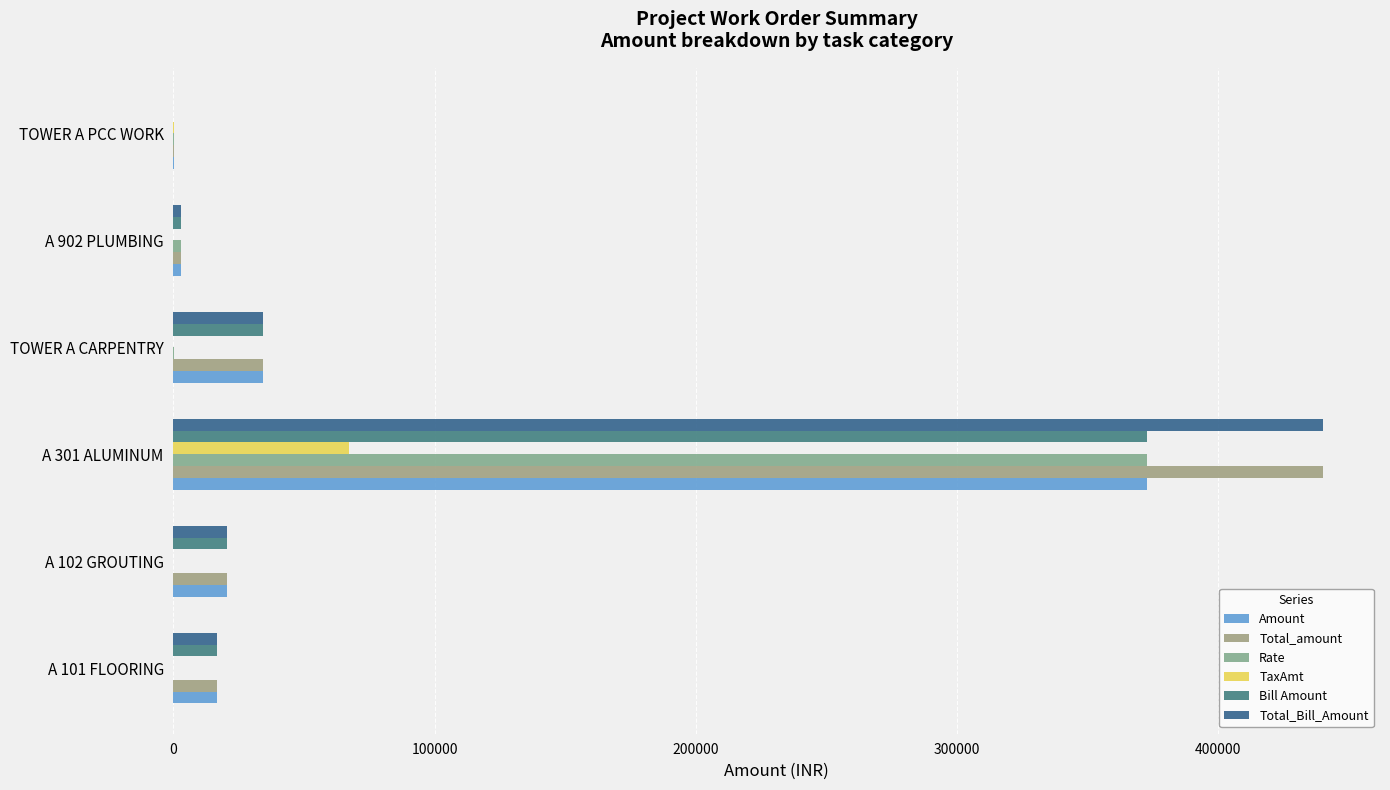

Count the number of categories in the chart.

6